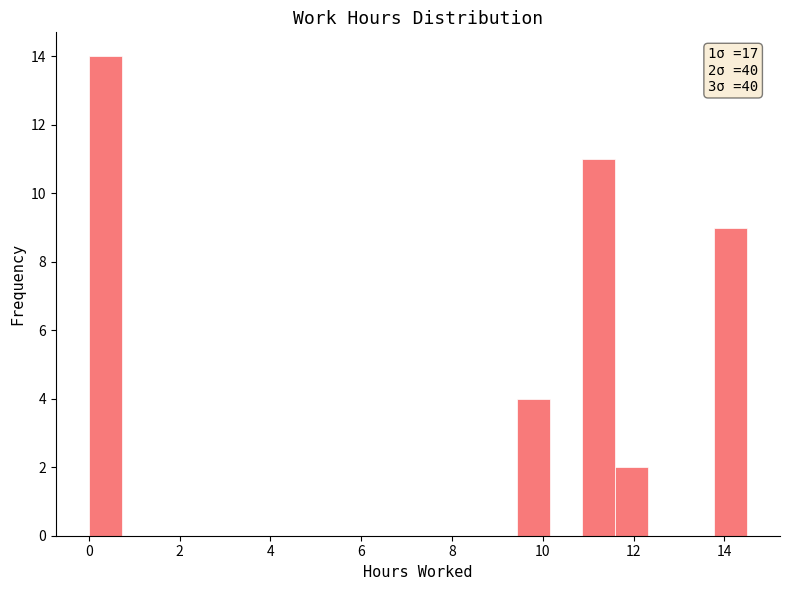

Around what value on the x-axis is the tallest bar? Give the approximate position of its centre, as read against the axis.

0.4